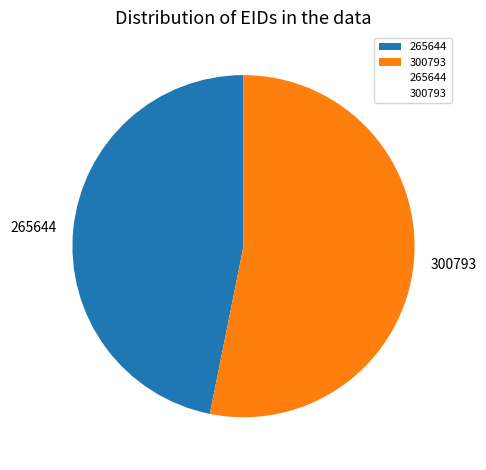

Which slice is the smallest?

265644